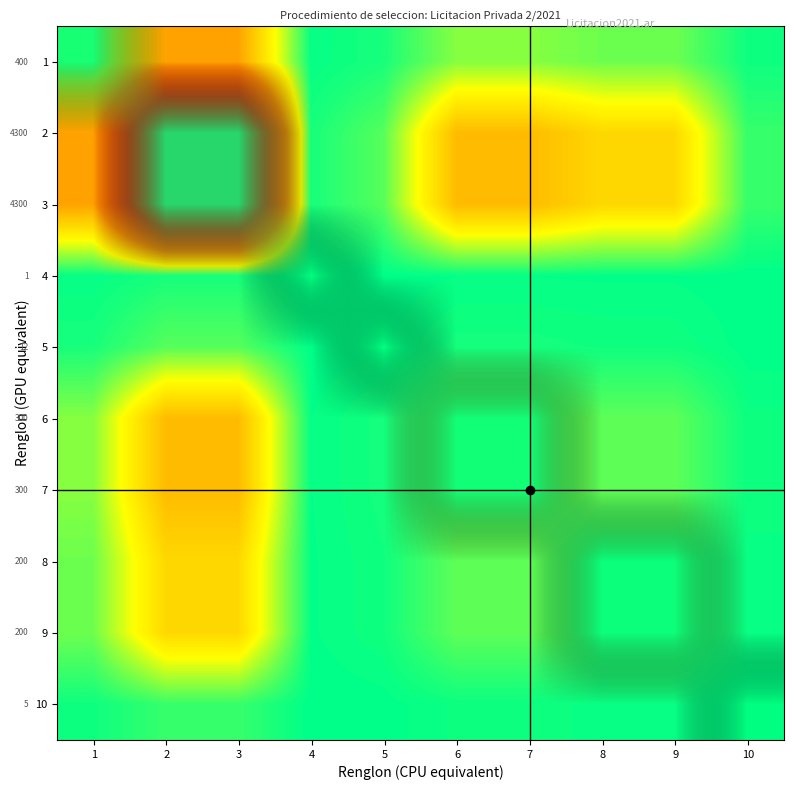

At 2, list the series in order from largest to smallest.

2, 3, 1, 6, 7, 8, 9, 5, 10, 4